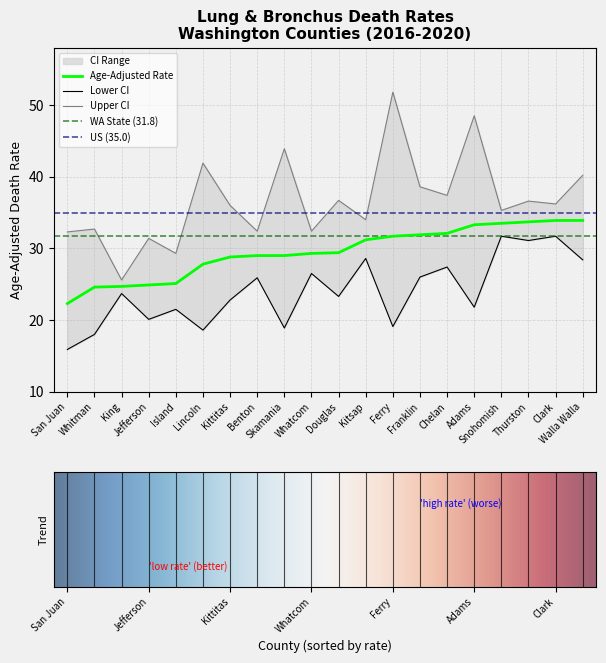

What is the maximum value shown in the chart?

51.8